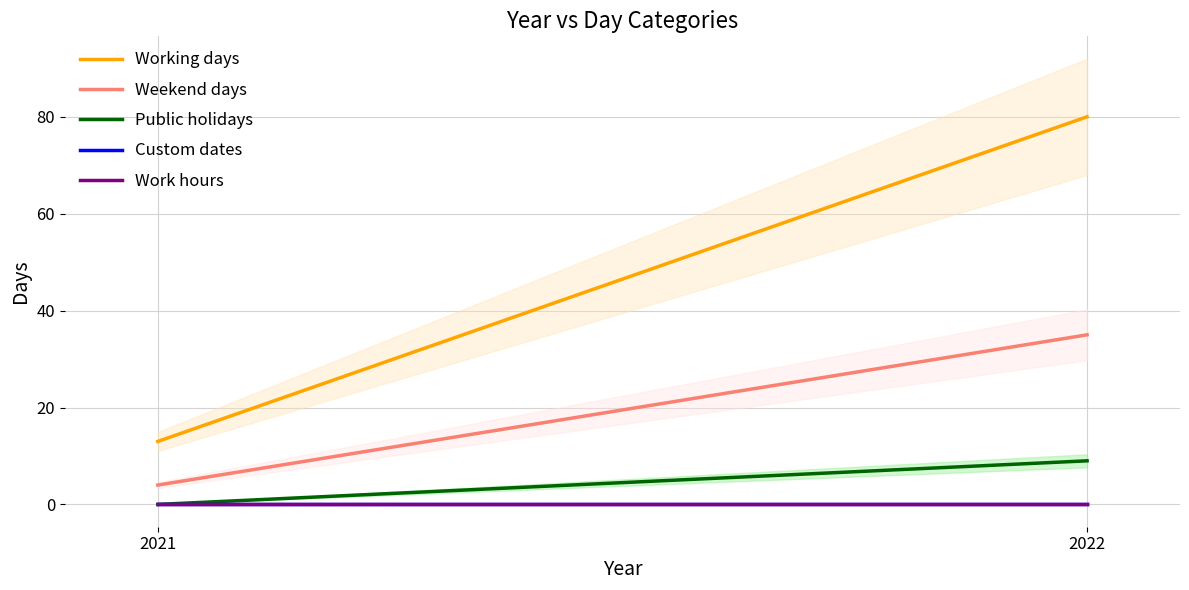

At which category is the sum across all series the highest?

2022